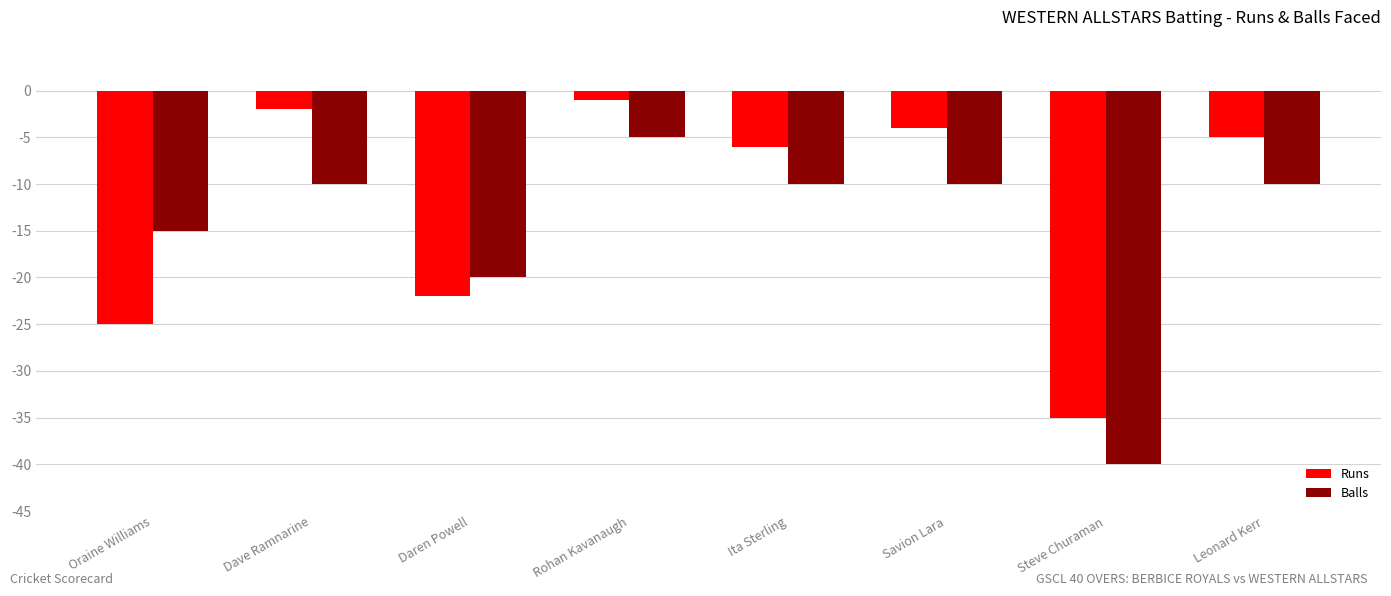

Is the value of Runs at Oraine Williams greater than the value of Balls at Ita Sterling?

No